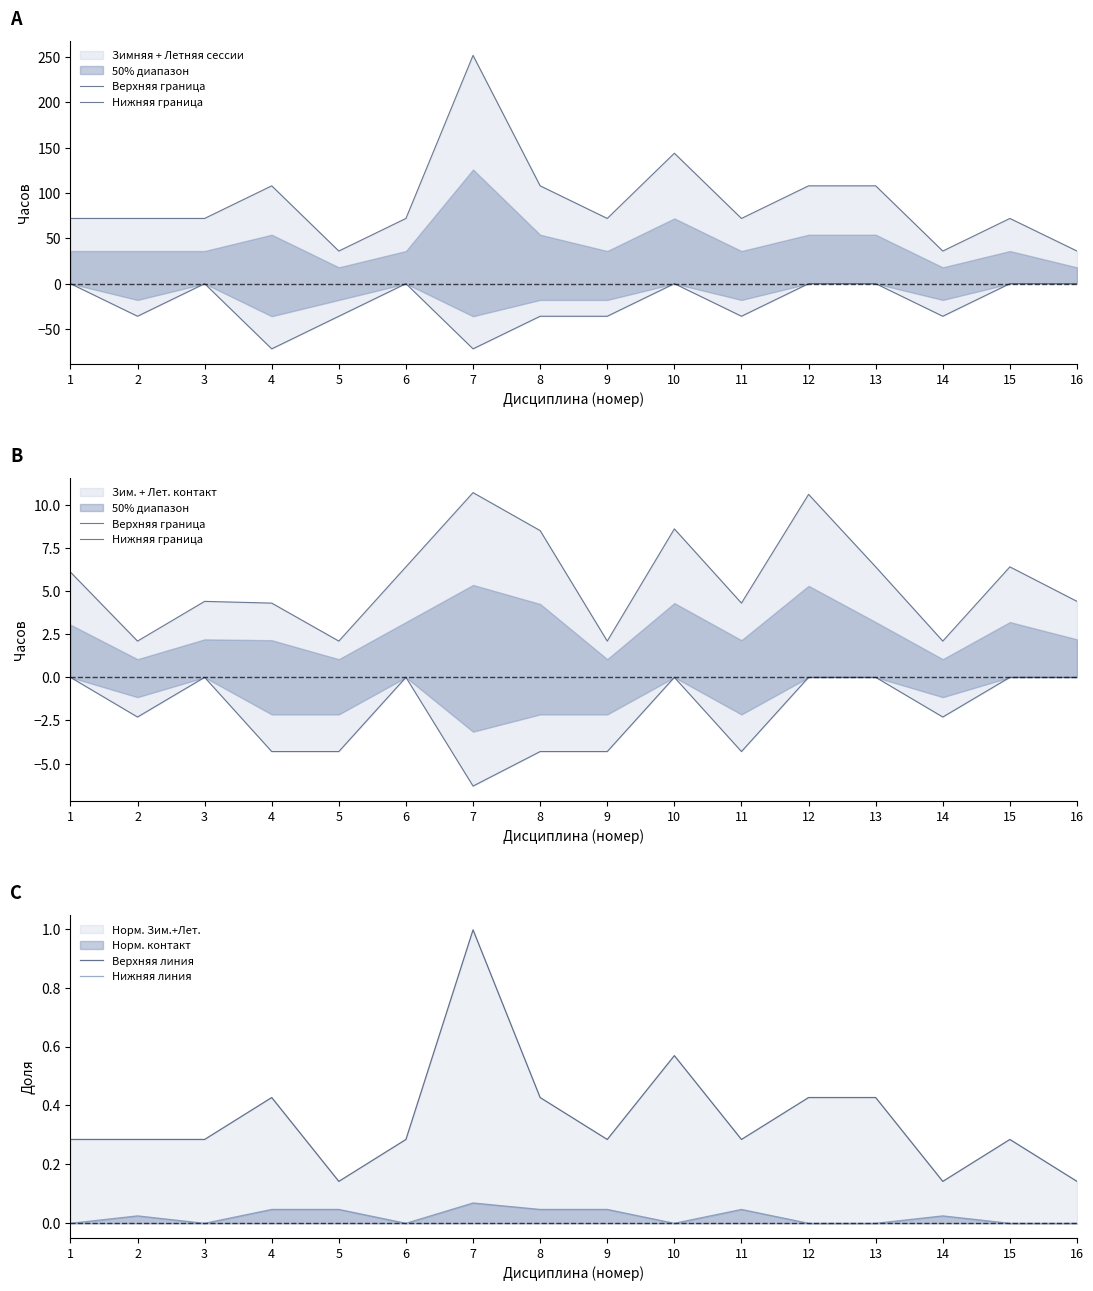

At how many categories does at least one series exceed 7?

4